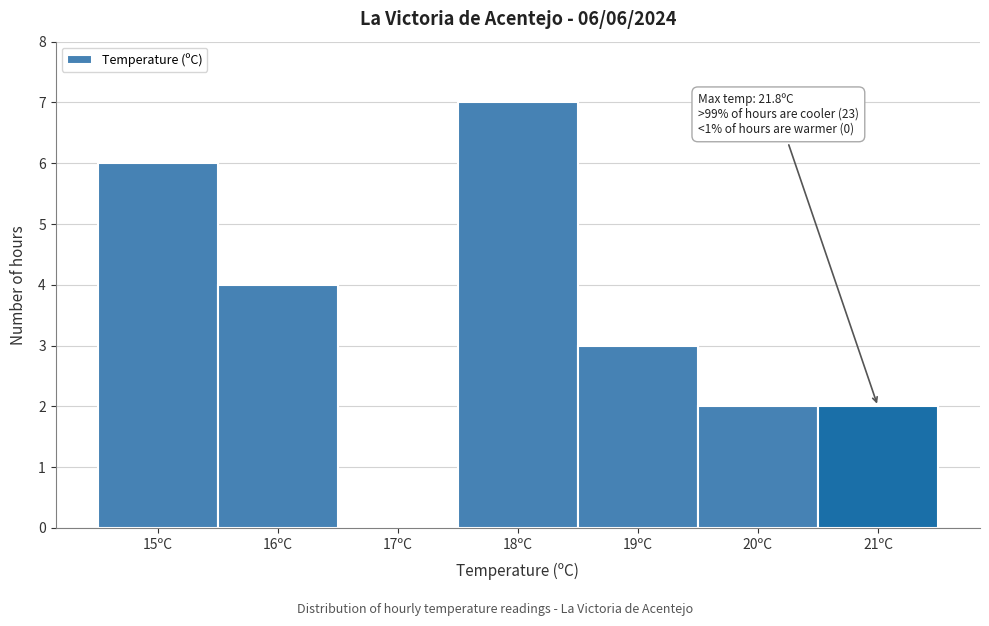

Reading left to right, extract all data points from this chart.

15ºC=6	16ºC=4	17ºC=0	18ºC=7	19ºC=3	20ºC=2	21ºC=2